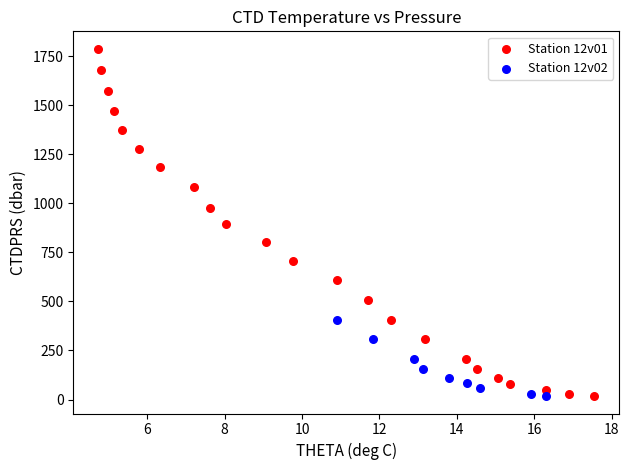

Which series contains the highest Y value?

Station 12v01